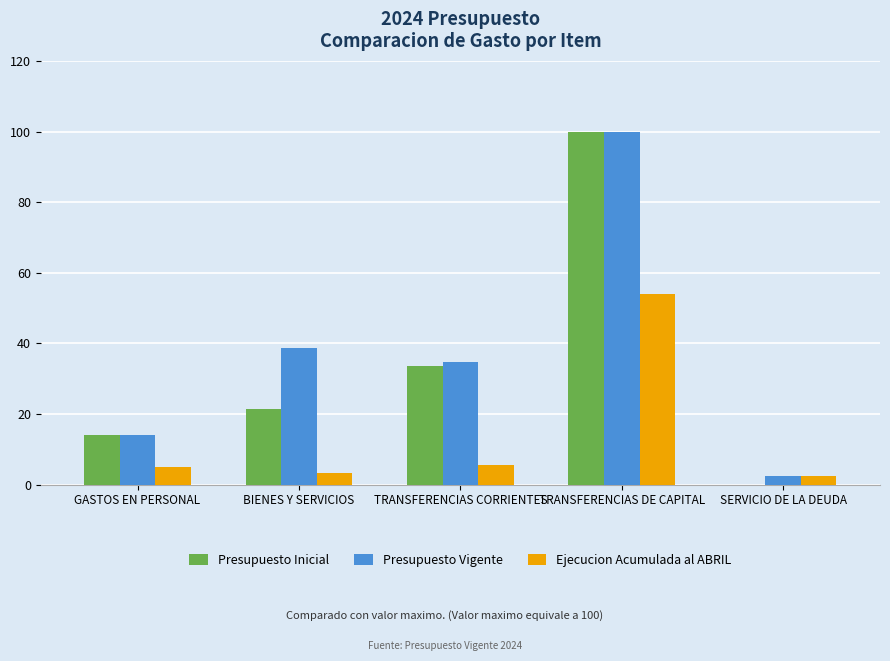

What are all the series names shown in the legend?

Presupuesto Inicial, Presupuesto Vigente, Ejecucion Acumulada al ABRIL